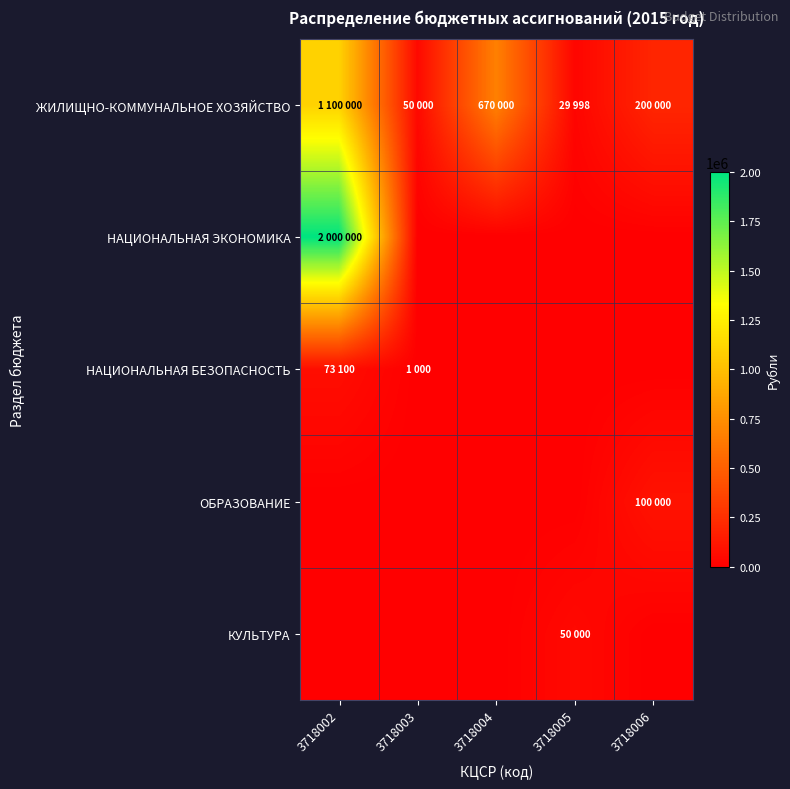

What is the total value across all series at 3718005?

79998